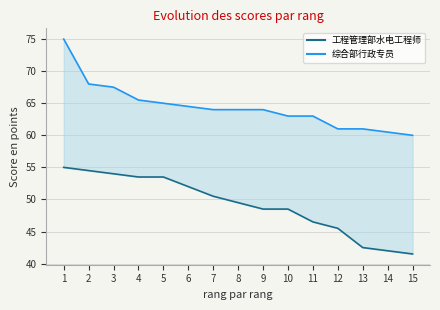

At which label does 综合部行政专员 first exceed 64?

1